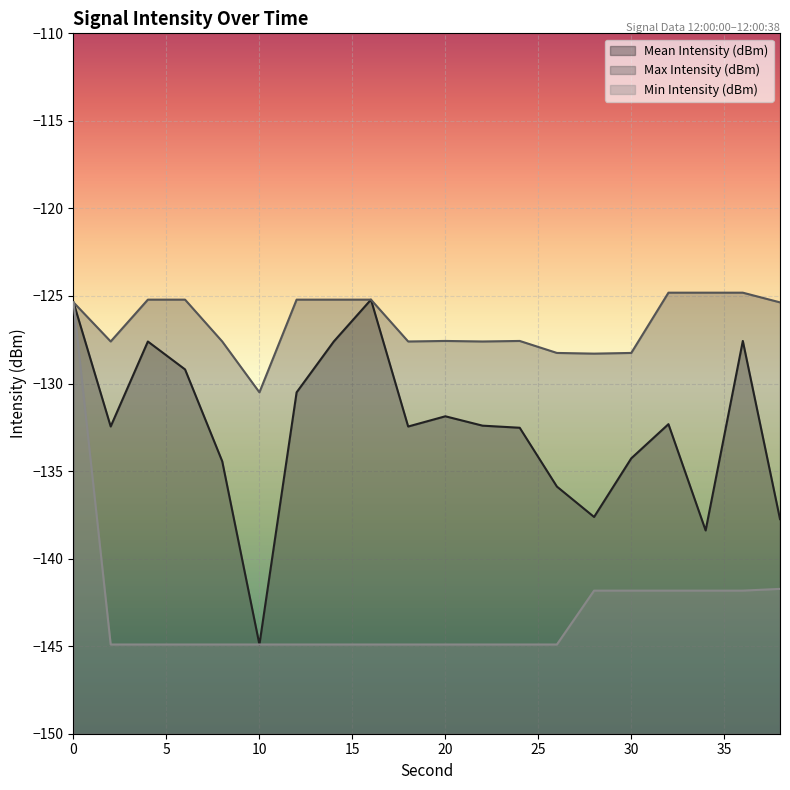

Is the value of Max Intensity (dBm) at 12 greater than the value of Min Intensity (dBm) at 20?

Yes